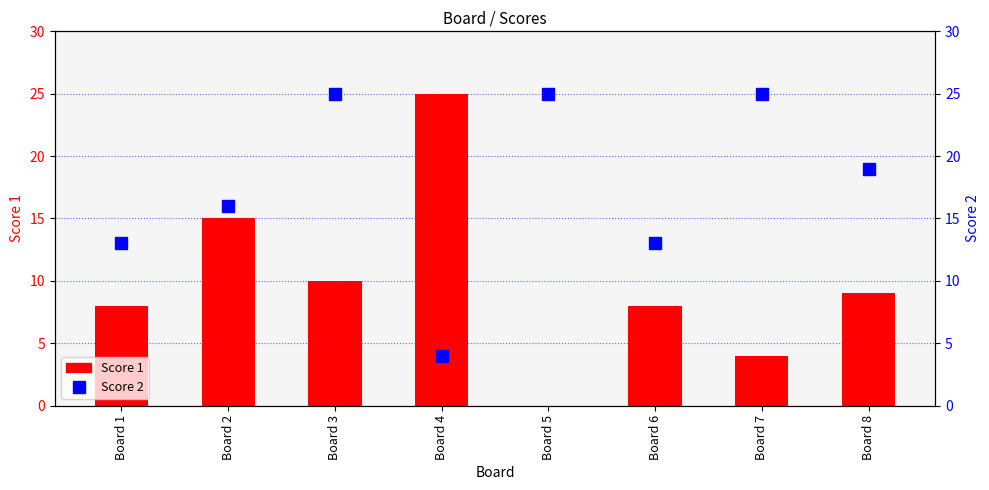

What is the difference between the maximum and minimum values in the Score 2 series?

21